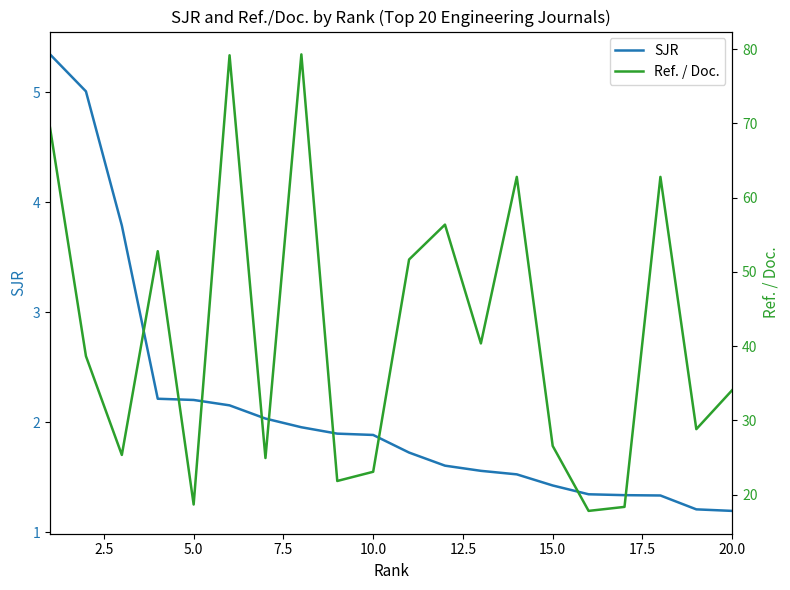

The SJR series shows 2.9 at 10.0. True or false?

False